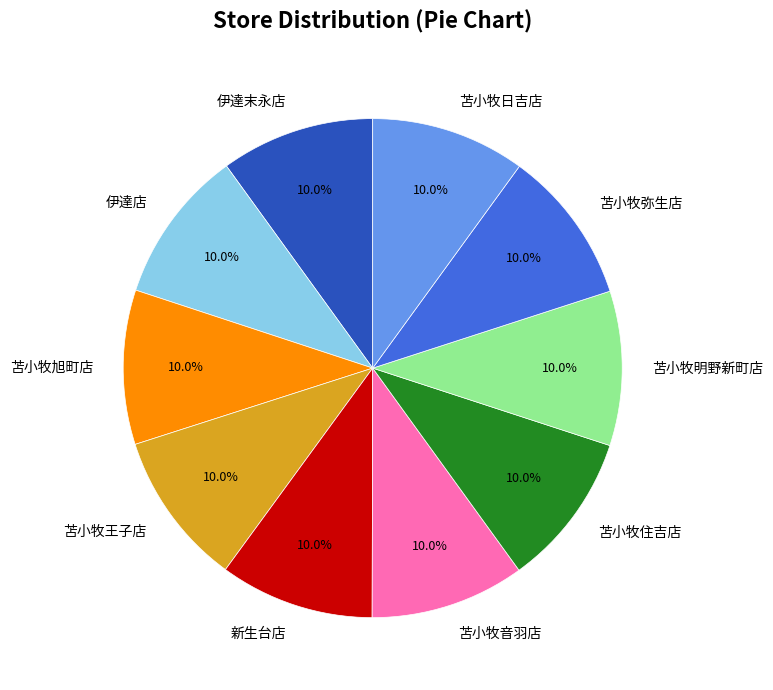

Is there any slice that represents more than half of the pie?

No